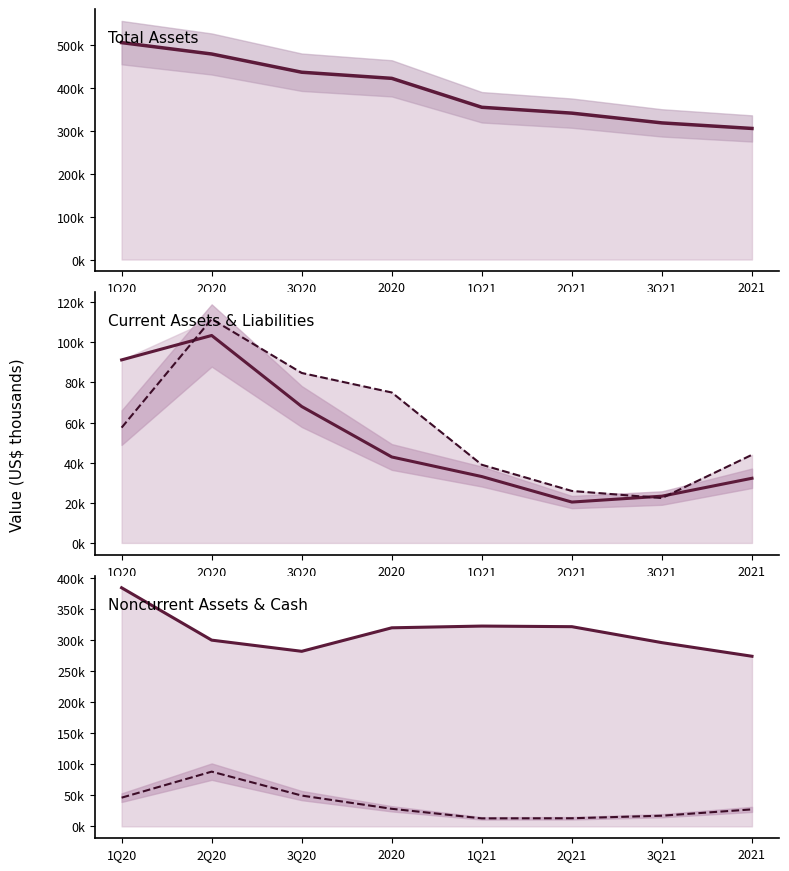

Reading right to left, what are all the values shown in this chart?

Total Assets (line): 2021=305996	3Q21=318981	2Q21=341749	1Q21=355441	2020=422981	3Q20=437271	2Q20=479857	1Q20=506434
Current Assets (line): 2021=32234	3Q21=23305	2Q21=20370	1Q21=33082	2020=42847	3Q20=68000	2Q20=103420	1Q20=91244
Current Liabilities (line): 2021=43936	3Q21=22365	2Q21=25899	1Q21=38961	2020=74998	3Q20=84721	2Q20=111613	1Q20=57472
Noncurrent Assets (line): 2021=273762	3Q21=295676	2Q21=321379	1Q21=322359	2020=319553	3Q20=281727	2Q20=299712	1Q20=383986
Cash and Equivalents (line): 2021=27307	3Q21=17125	2Q21=13033	1Q21=12852	2020=28254	3Q20=49533	2Q20=88056	1Q20=46164